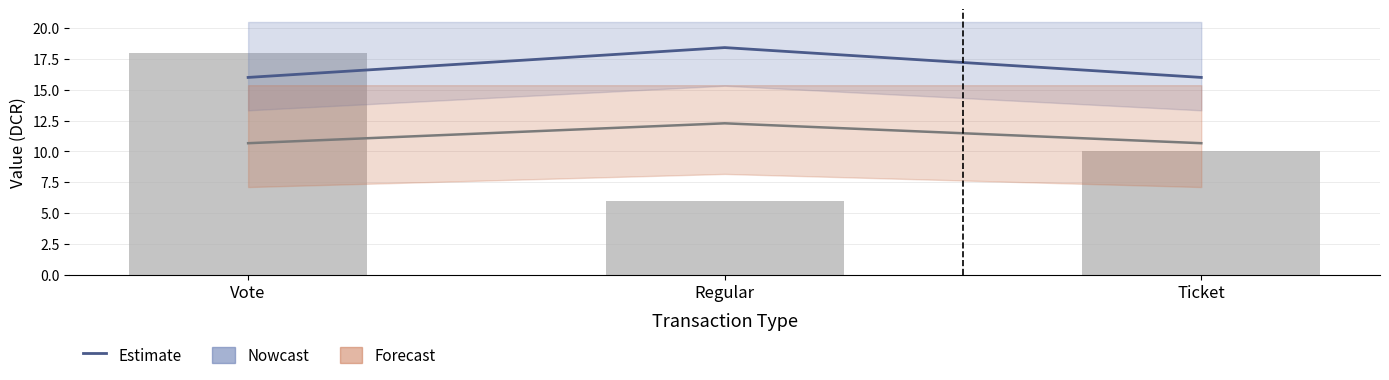

What is the label of the 2nd bar from the right?

Regular